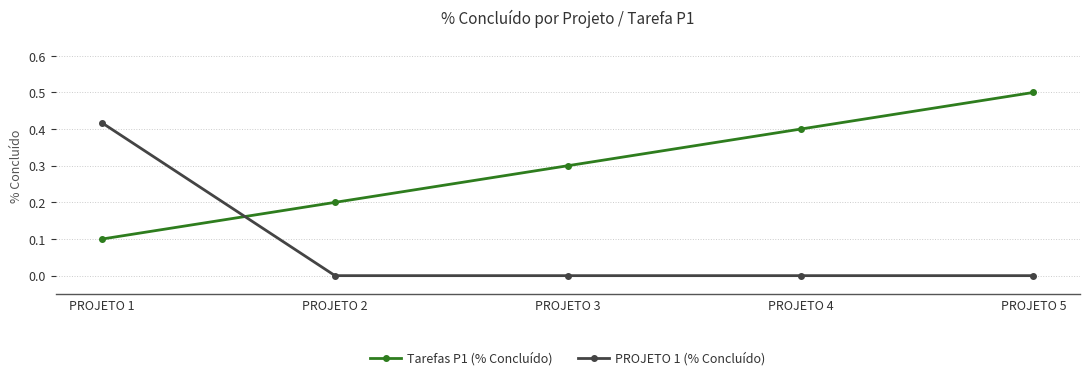

What is the difference between the Tarefas P1 (% Concluído) values at PROJETO 5 and PROJETO 2?

0.3